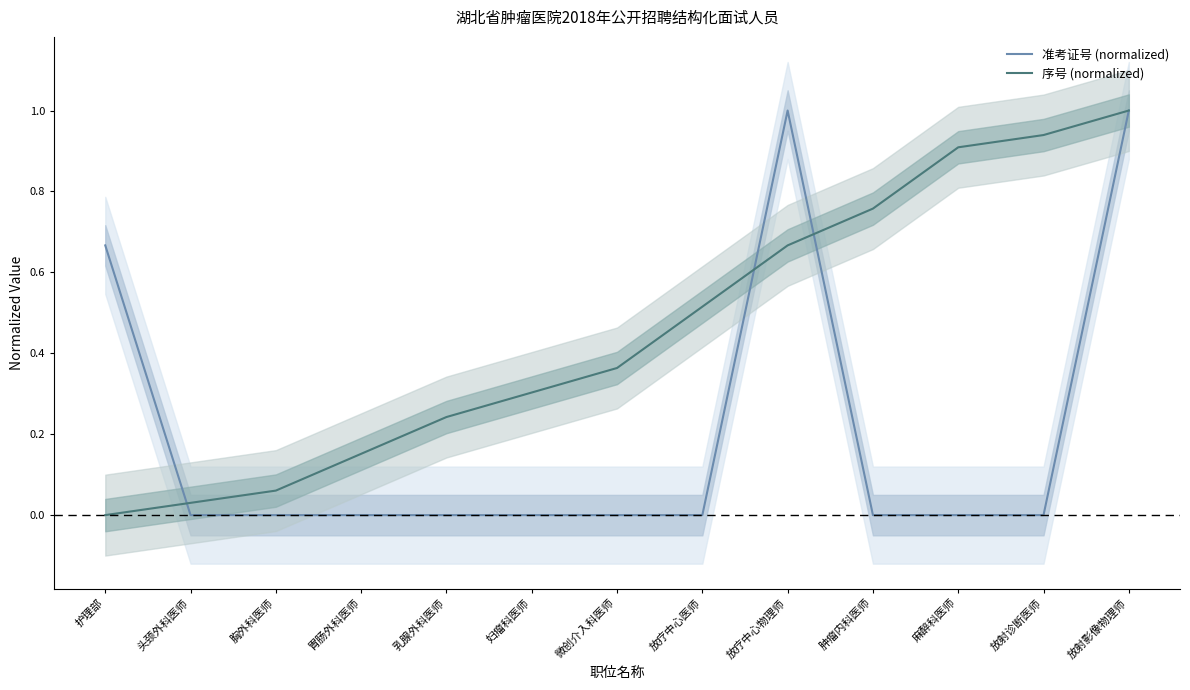

What is the label of the 1st point from the right?

放射影像物理师